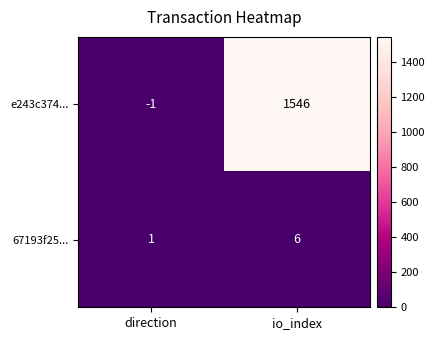

What is the total value across all series at io_index?

1552